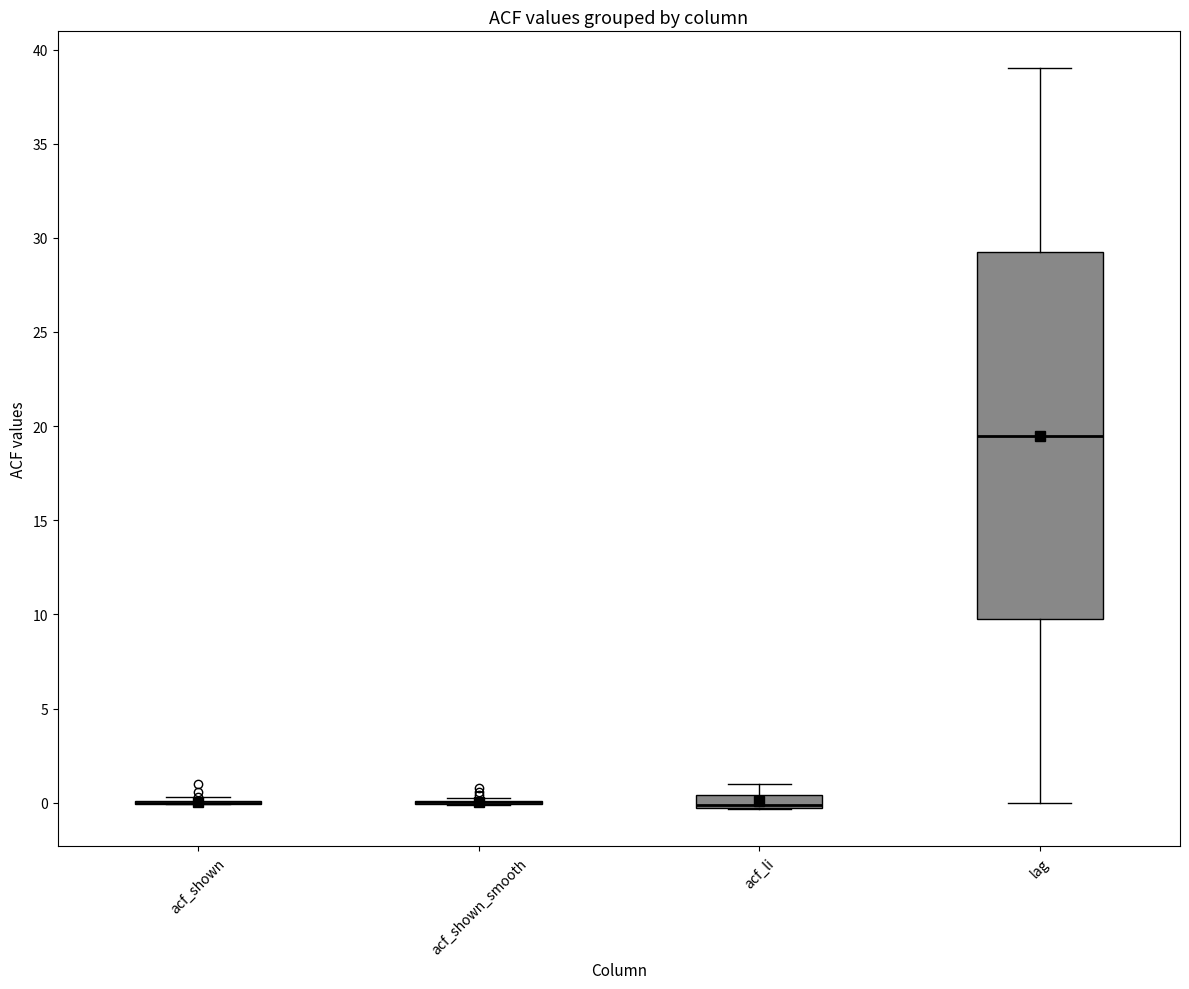

Where does the median line of the box for acf_li sit on the y-axis? The values are not printed on the chart, so give them approximately, as read against the axis.

0.0